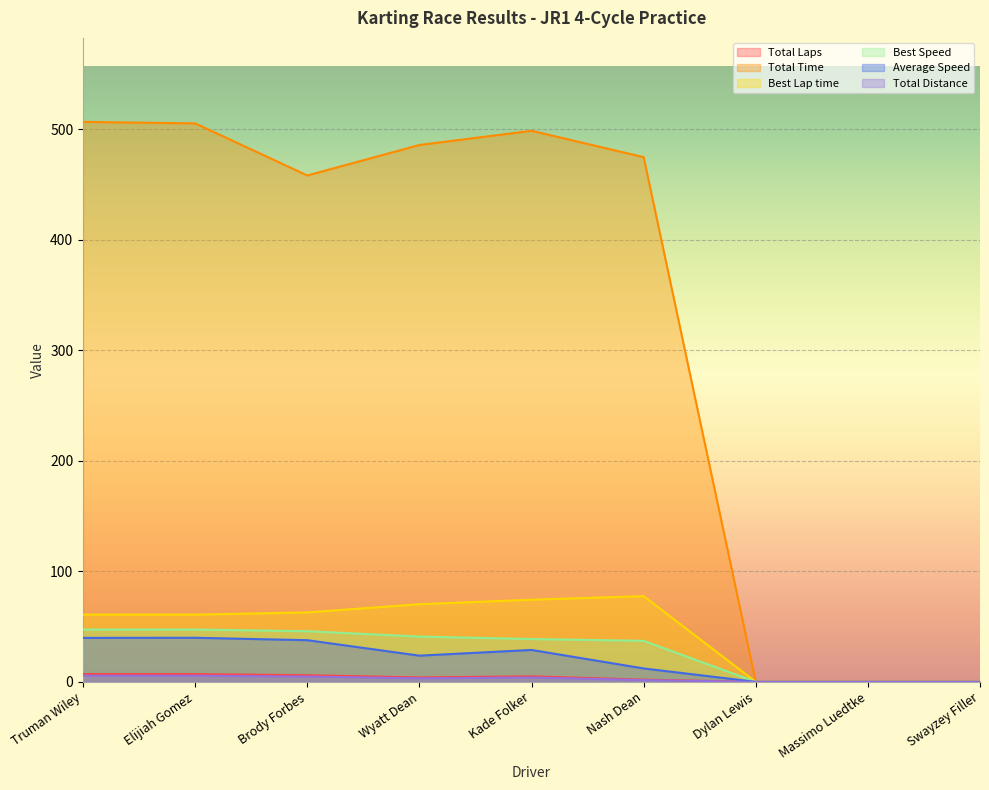

True or false: Best Lap time and Best Speed cross at least once.

False